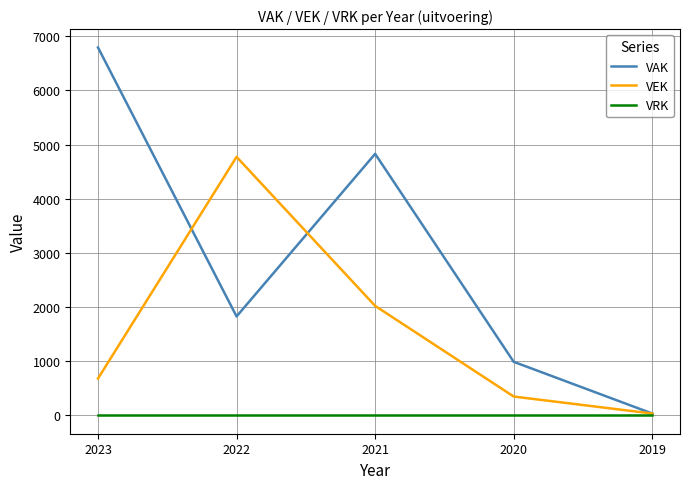

At which label does VAK reach its minimum?

2019